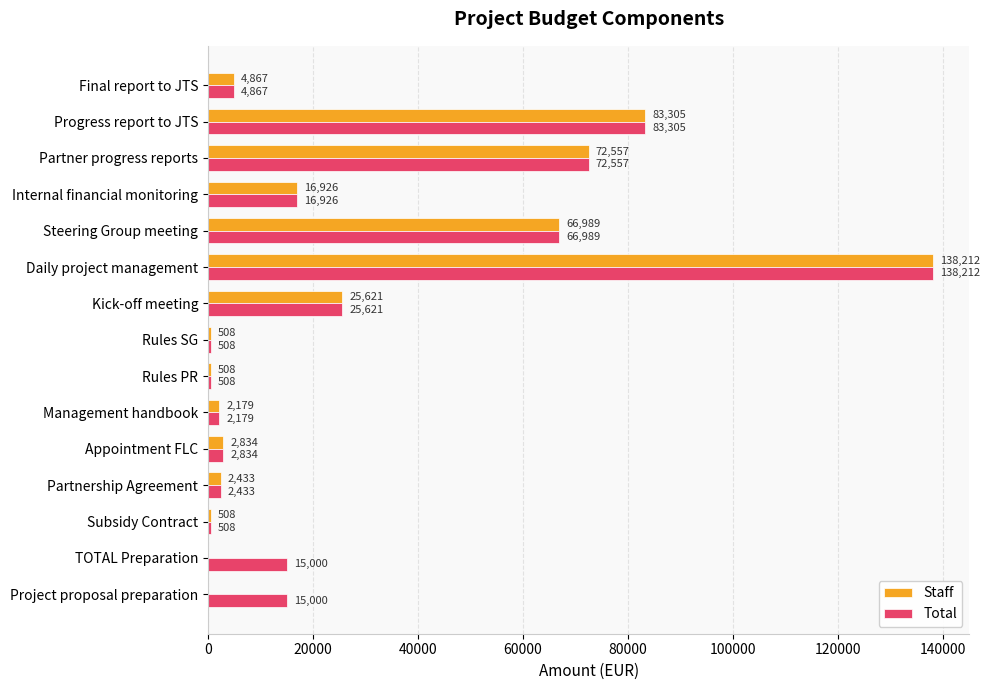

What is the approximate value of Staff at Daily project management?

138211.5